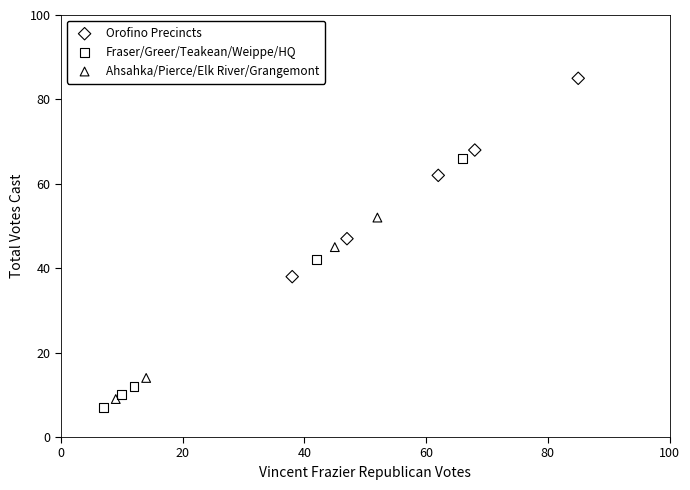

Which series reaches the maximum Y coordinate?

Orofino Precincts